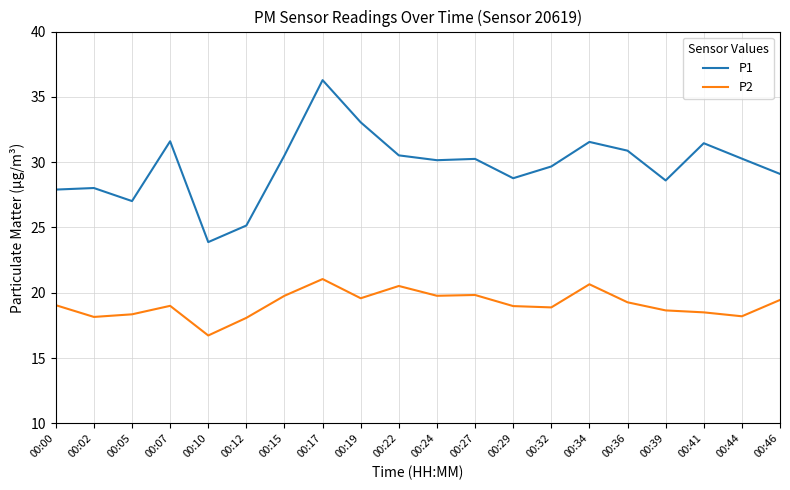

In P1, how many points are higher than both neighbors (excluding endpoints)?

6